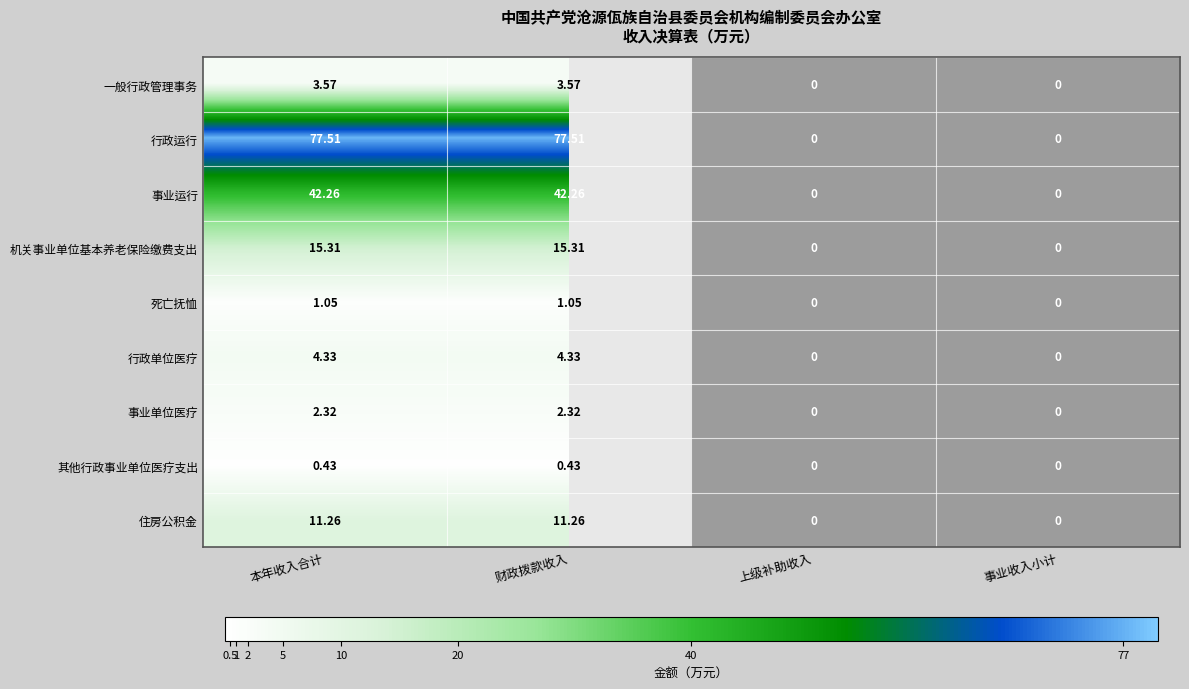

Is it true that 行政单位医疗 equals 0.0 at 上级补助收入?

True